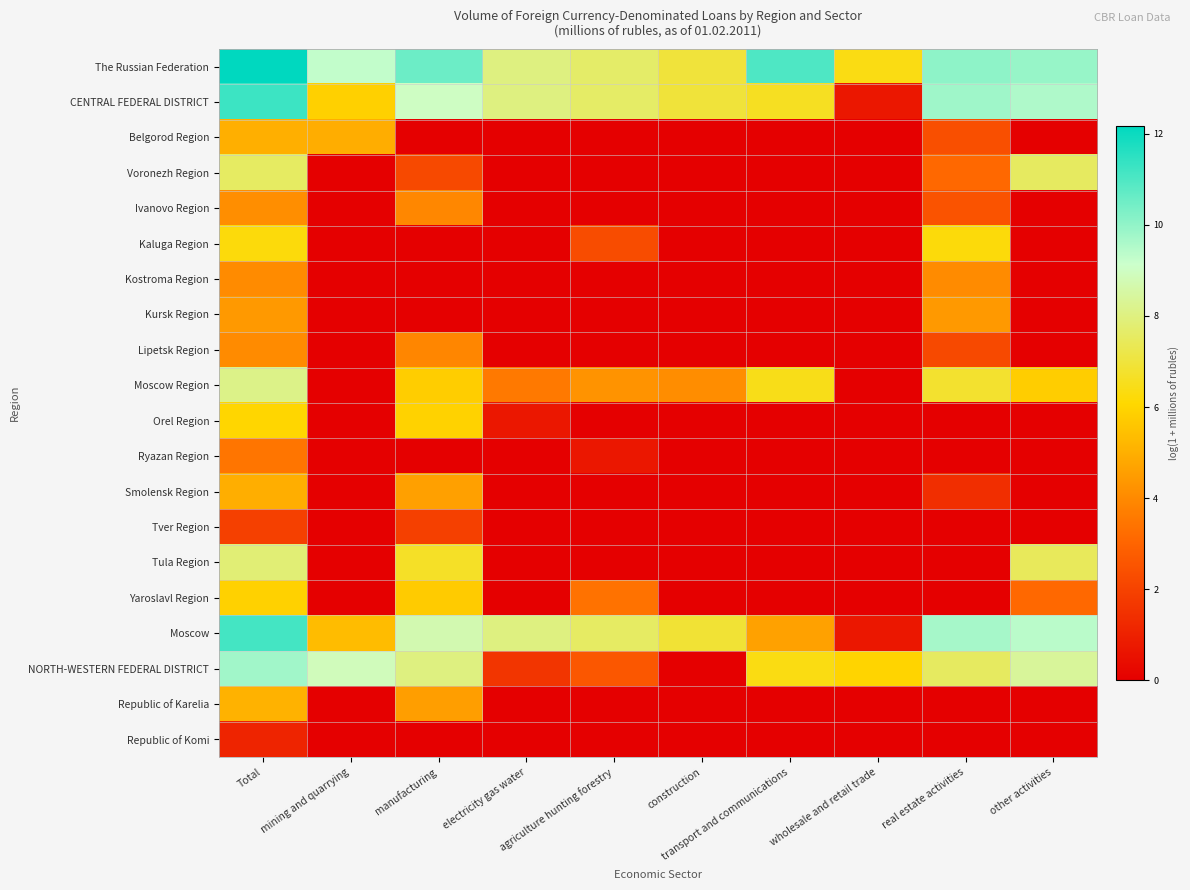

At how many categories does at least one series exceed 3?

10